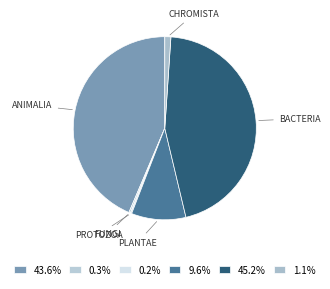

Does CHROMISTA account for over 50% of the chart?

No